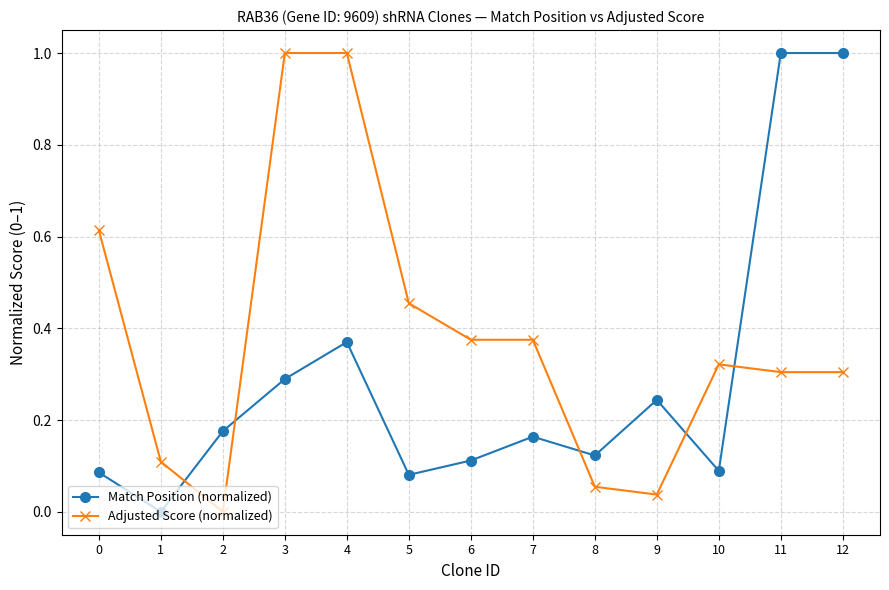

At which category does Match Position (normalized) reach its first local peak?

4